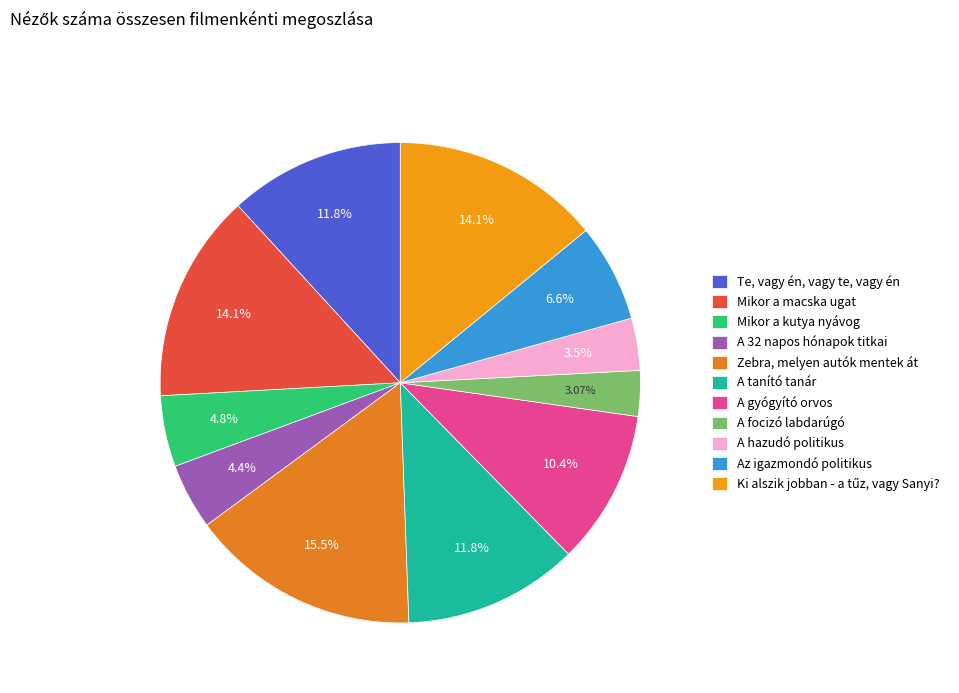

To the nearest percent, what is the average slice percentage?

9%